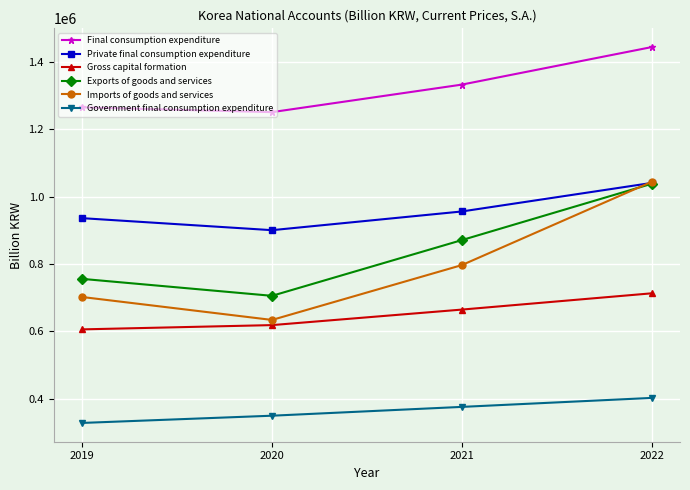

Is the value of Exports of goods and services at 2020 greater than the value of Private final consumption expenditure at 2020?

No